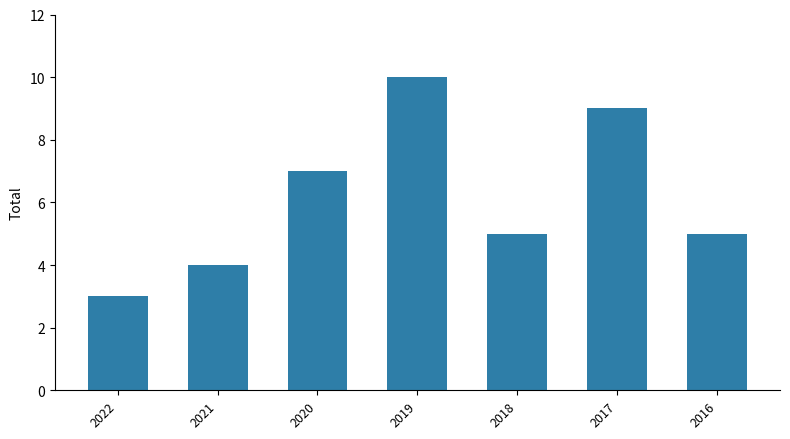

Read the value at 2019.

10